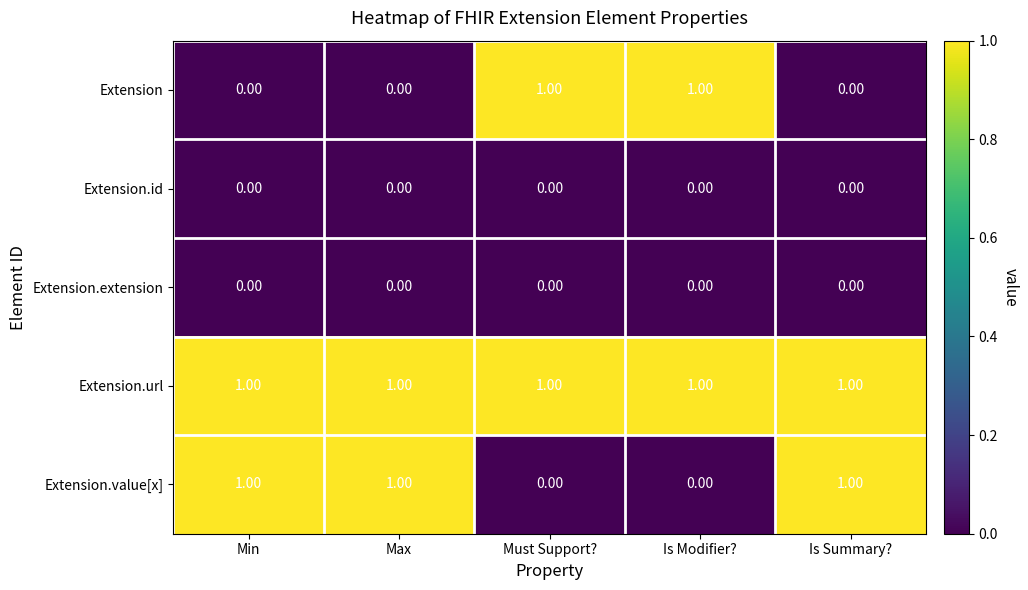

What is the sum of all Extension.value[x] values?

3